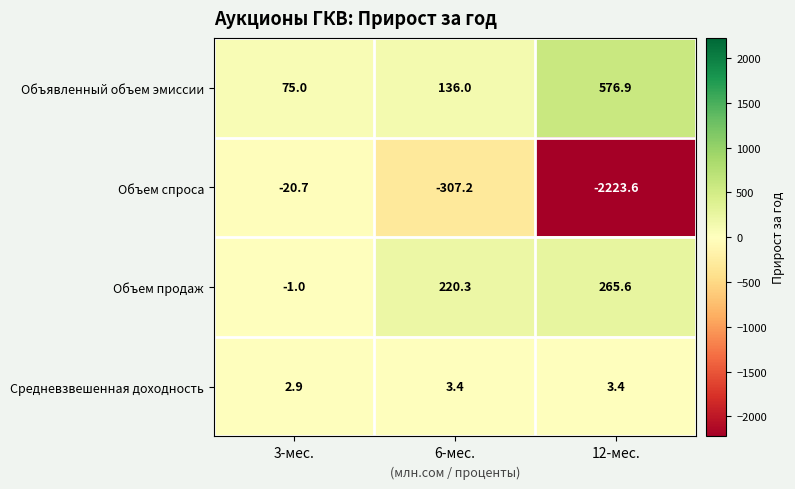

Where is Объем спроса nearest to the value -1122?

6-мес.